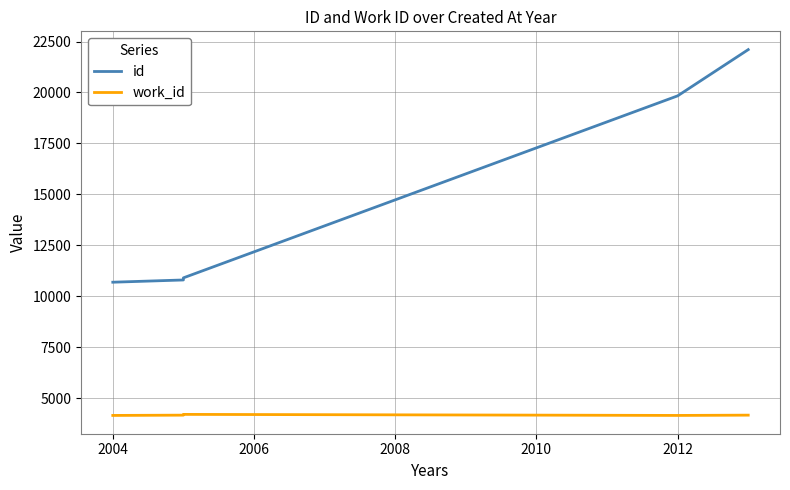

At how many categories does at least one series exceed 21591?

1